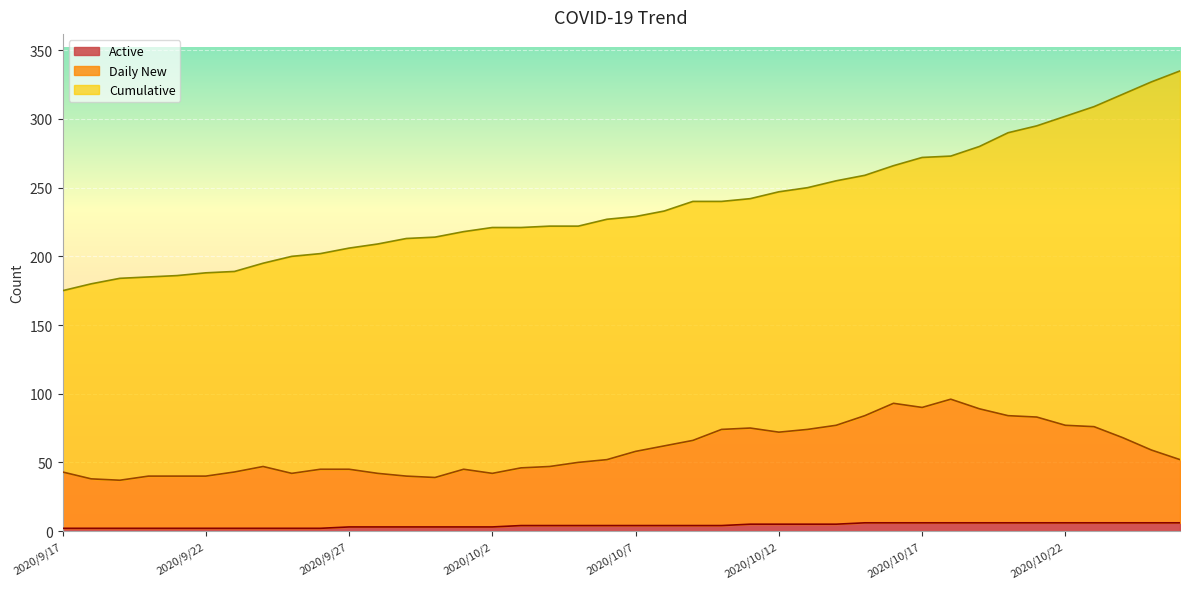

What is the difference between the highest and lowest values at 2020/10/7?

225